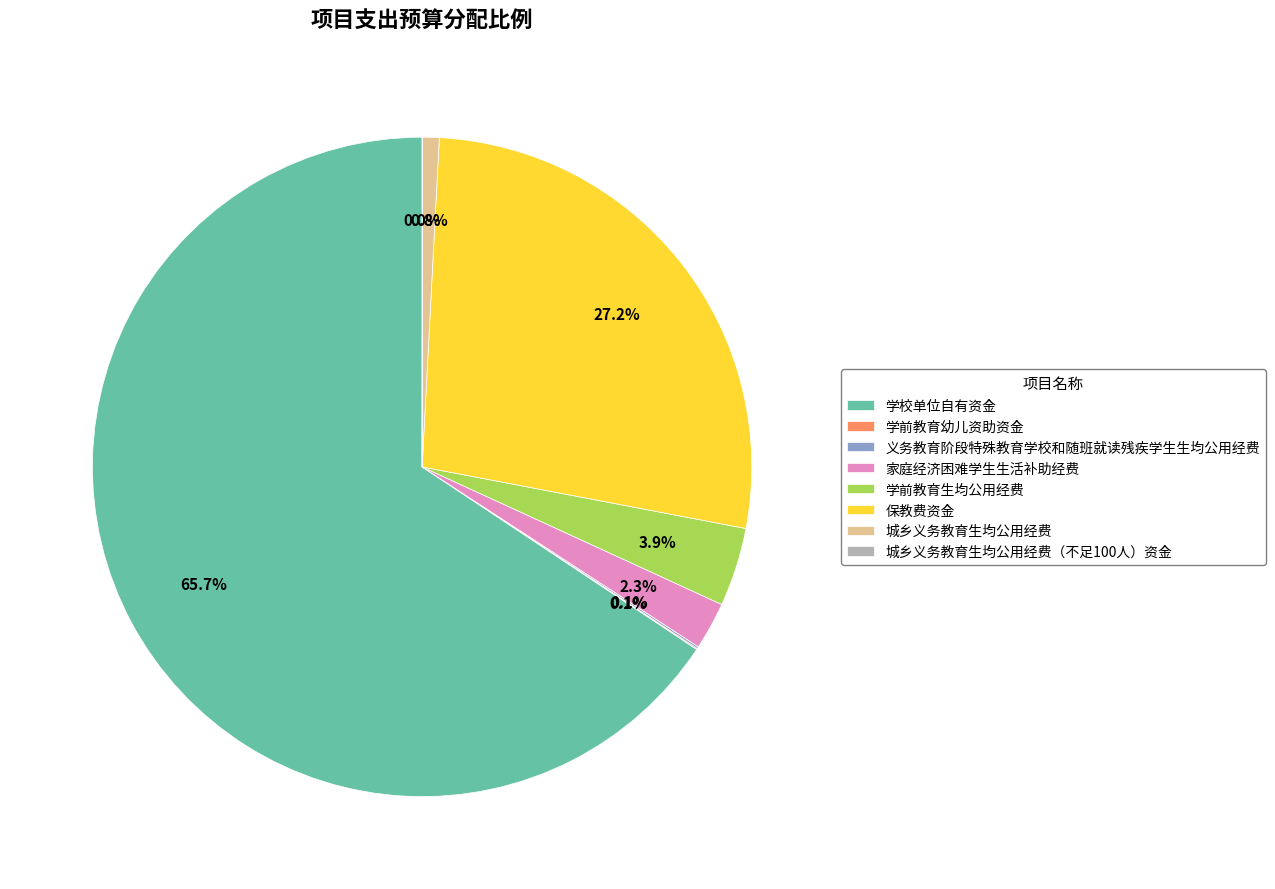

How much of the chart is everything except 学前教育生均公用经费?

96.1%